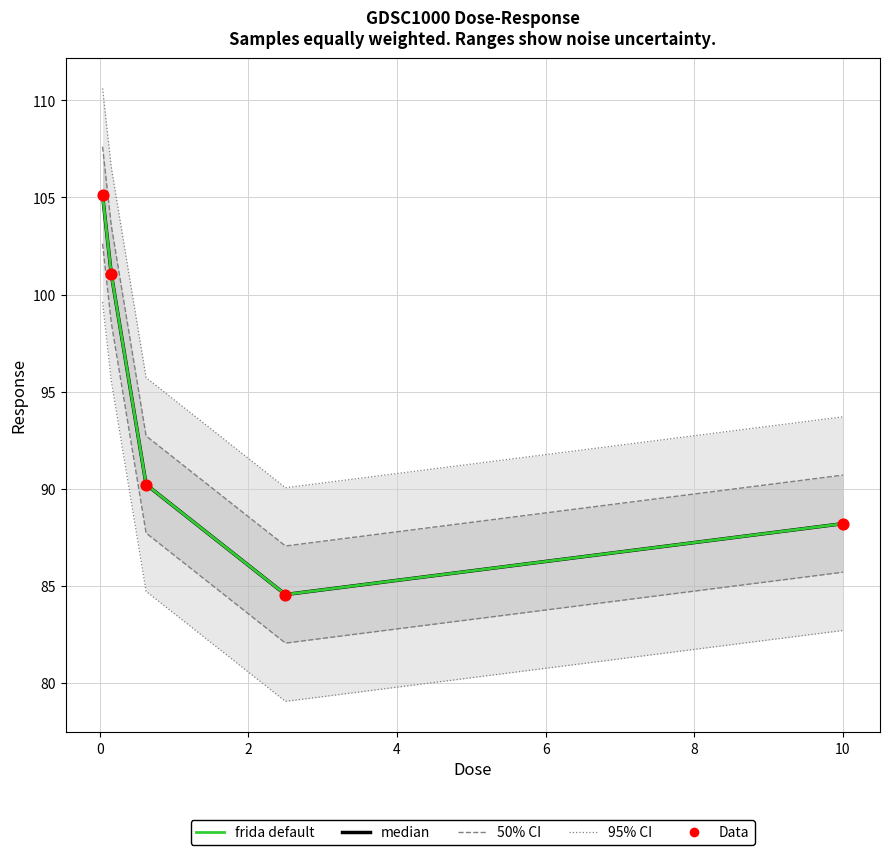

Which series has the largest total across all categories?

median